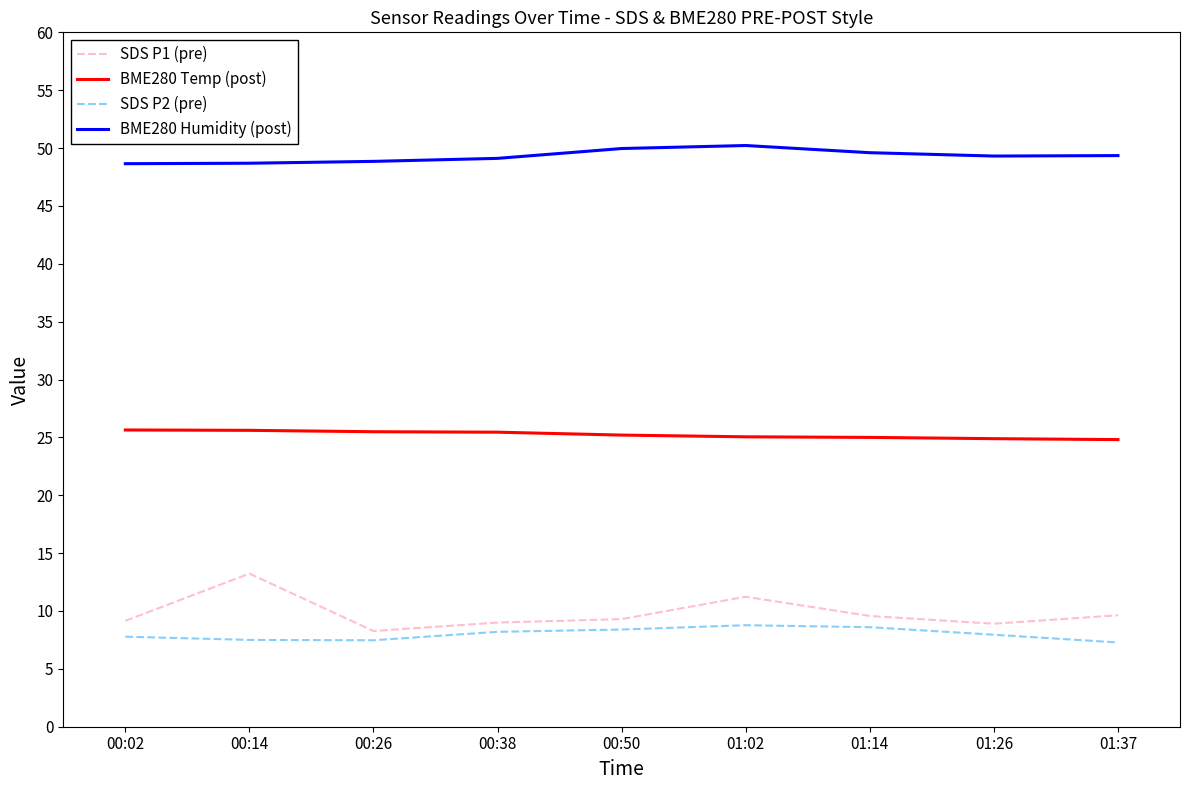

Read the BME280 Temp (post) value at 01:37.

24.8